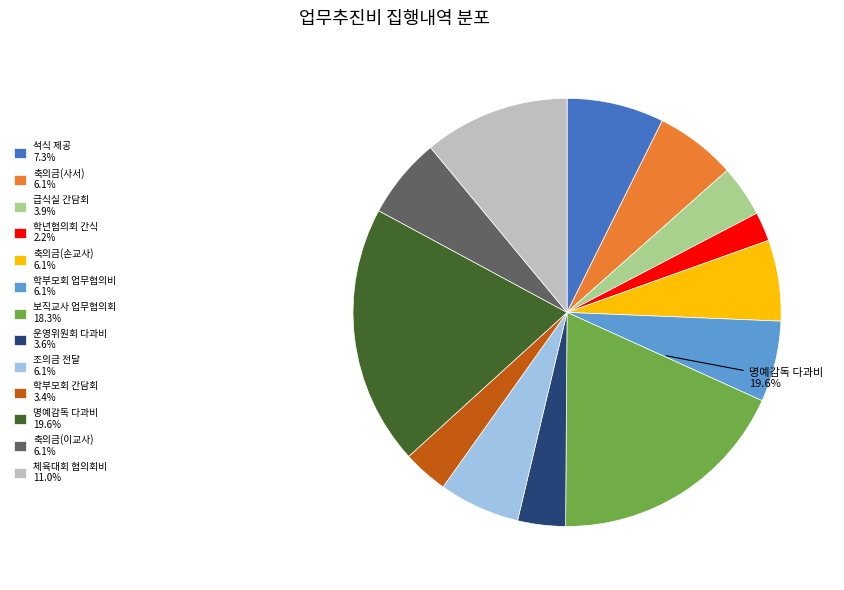

Which category has the smallest portion of the pie?

2016 학년협의회 간식 구입